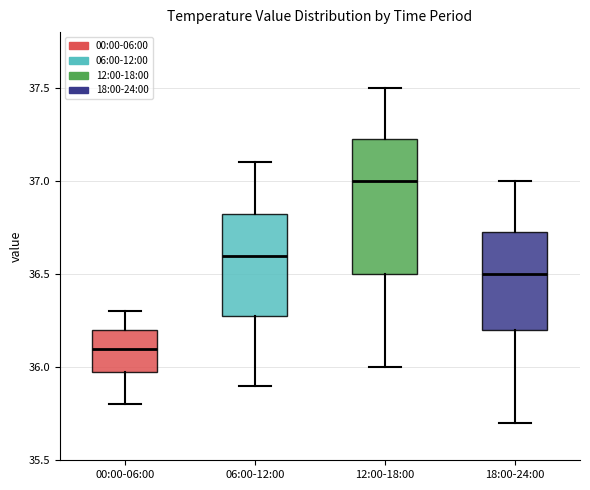

Reading left to right, transcribe this box plot: for each box, give where its median line is, the range the box spans, and where its two whiskers end, as read against the y-axis. The values are not printed on the chart, so give them approximately, as read against the axis.

00:00-06:00: median 36.10, box 36.00 to 36.20, whiskers 35.80 to 36.30
06:00-12:00: median 36.60, box 36.30 to 36.85, whiskers 35.90 to 37.10
12:00-18:00: median 37.00, box 36.50 to 37.25, whiskers 36.00 to 37.50
18:00-24:00: median 36.50, box 36.20 to 36.75, whiskers 35.70 to 37.00